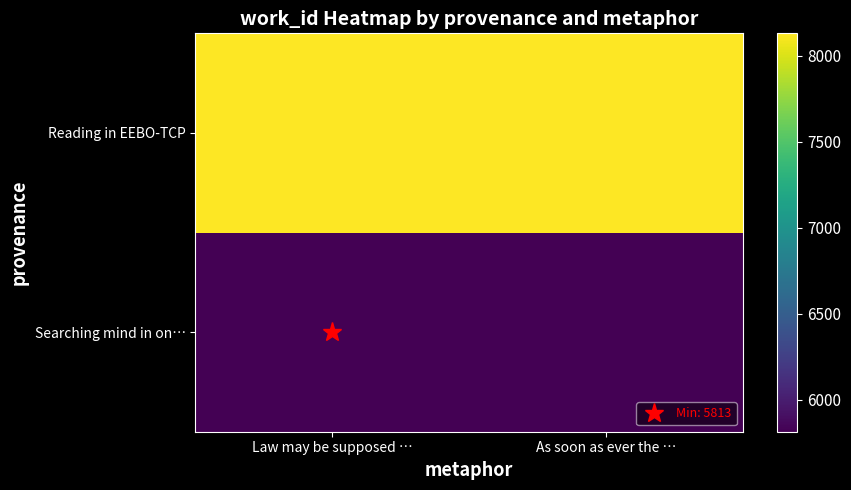

Which series changed the most between Law may be supposed … and As soon as ever the …?

Searching mind in on…